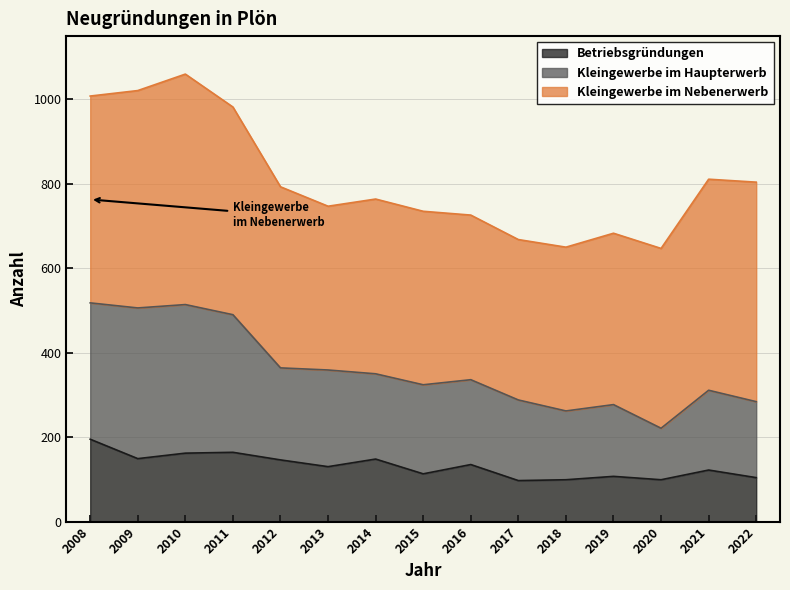

What is the total value across all series at 2015?

735